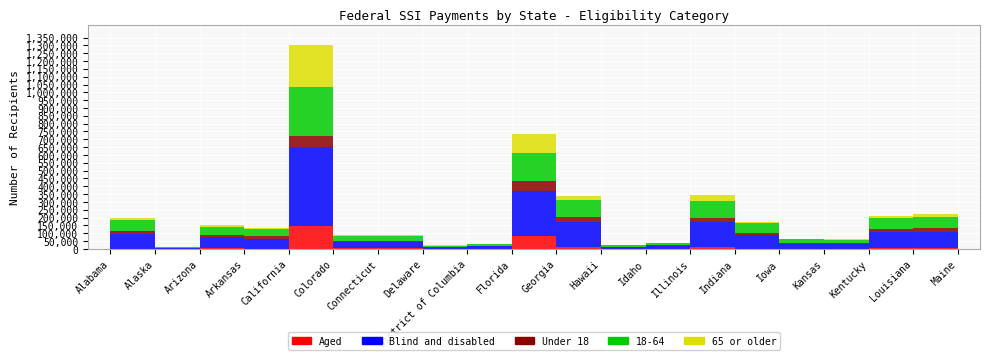

What is the spread (max minus min) of values at California?

435503